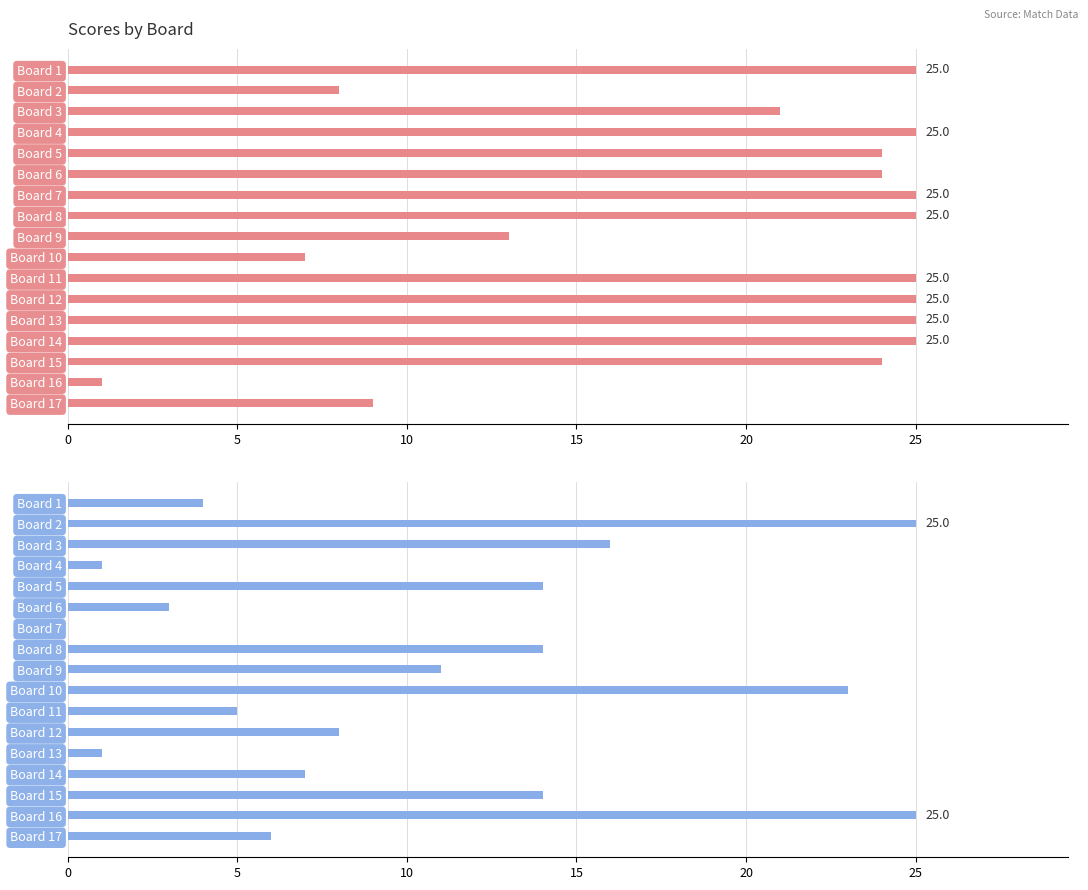

Is the value of Score 2 at Board 4 greater than the value of Score 1 at Board 2?

No